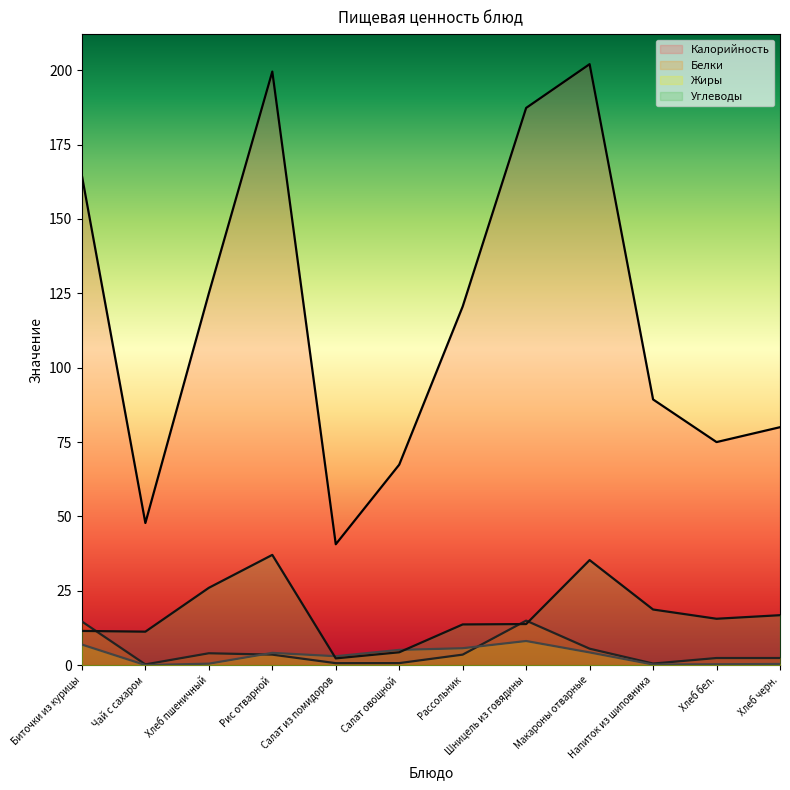

What value does the Калорийность series have at Биточки из курицы?

164.5